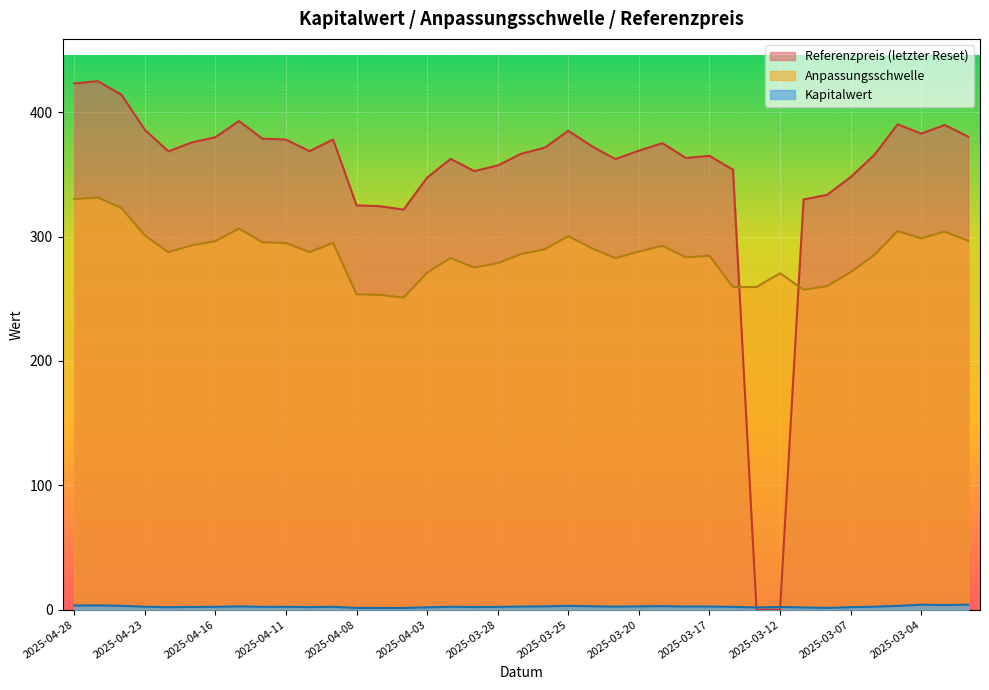

Is it true that Anpassungsschwelle equals 427.6 at 2025-04-08?

False